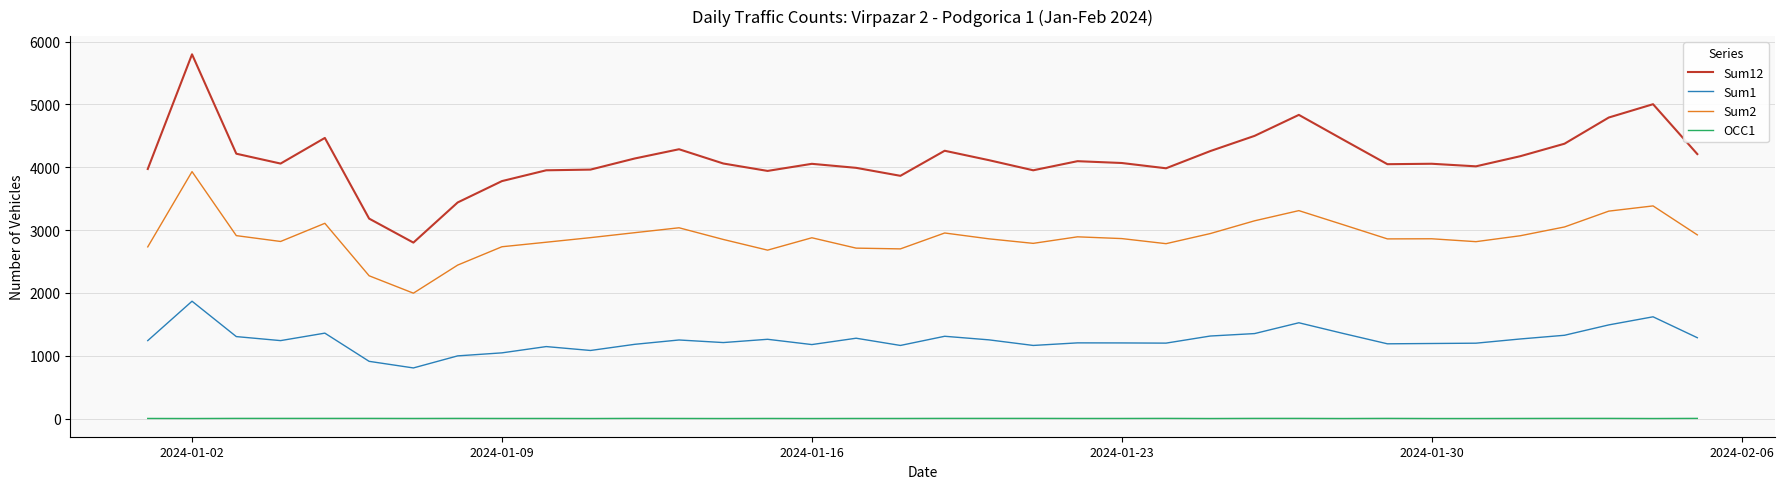

What is the sum of all Sum2 values?

104165